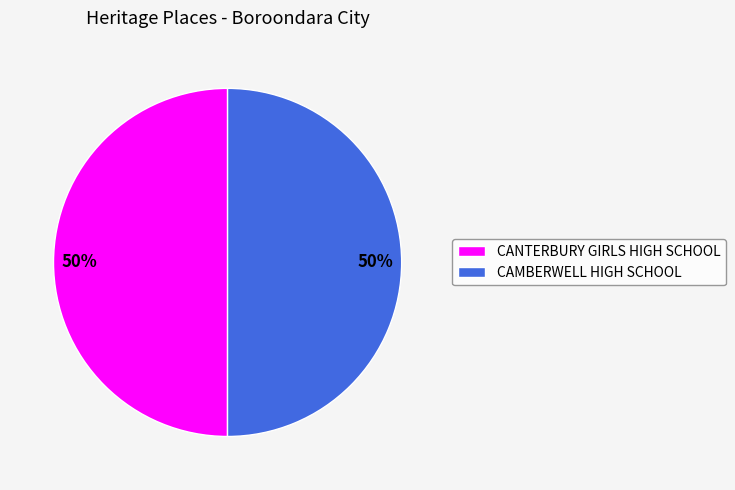

To the nearest percent, what is the average slice percentage?

50%